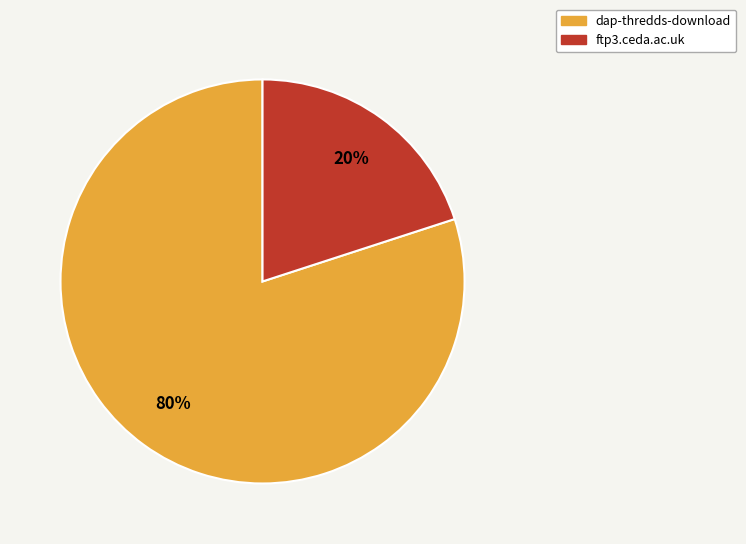

How many slices are in this pie chart?

2